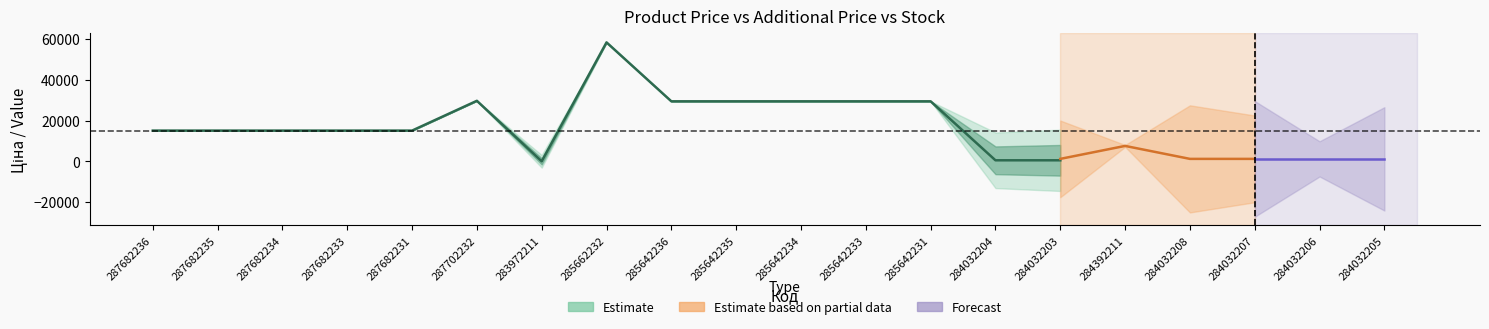

Where is the first local minimum for Доп. ціна?

283972211